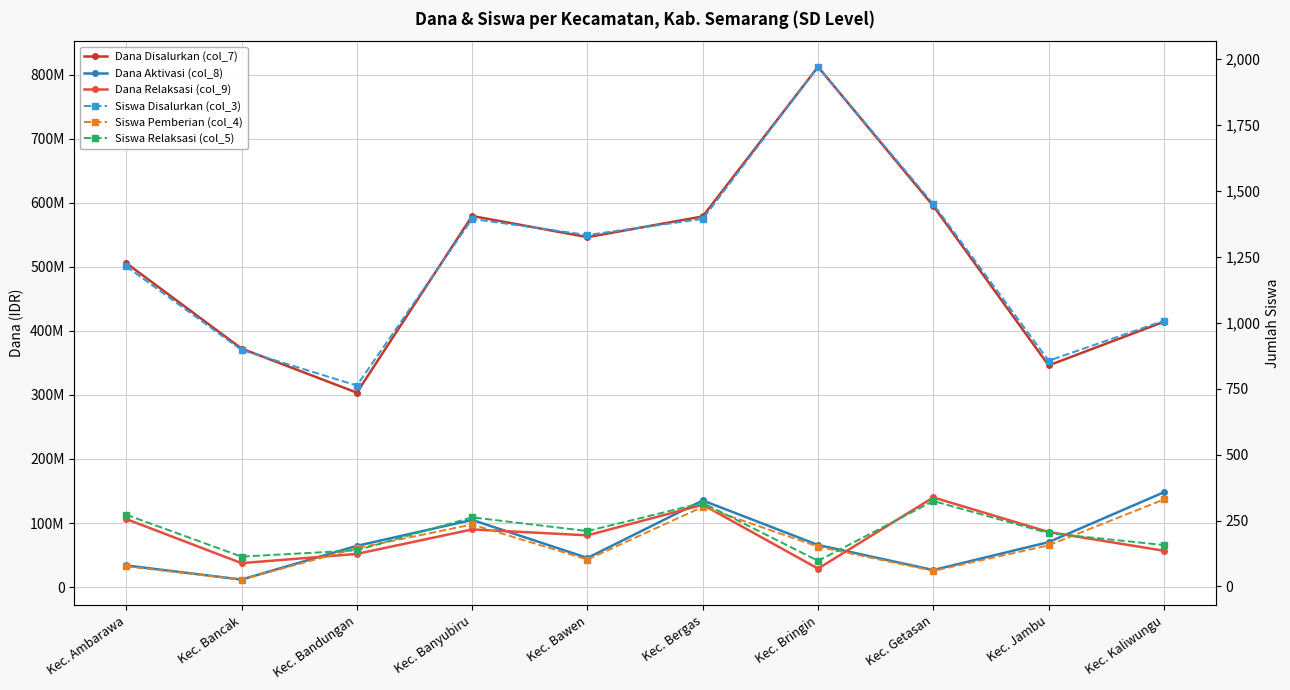

What is the highest value of the Siswa Relaksasi (col_5) series?

324